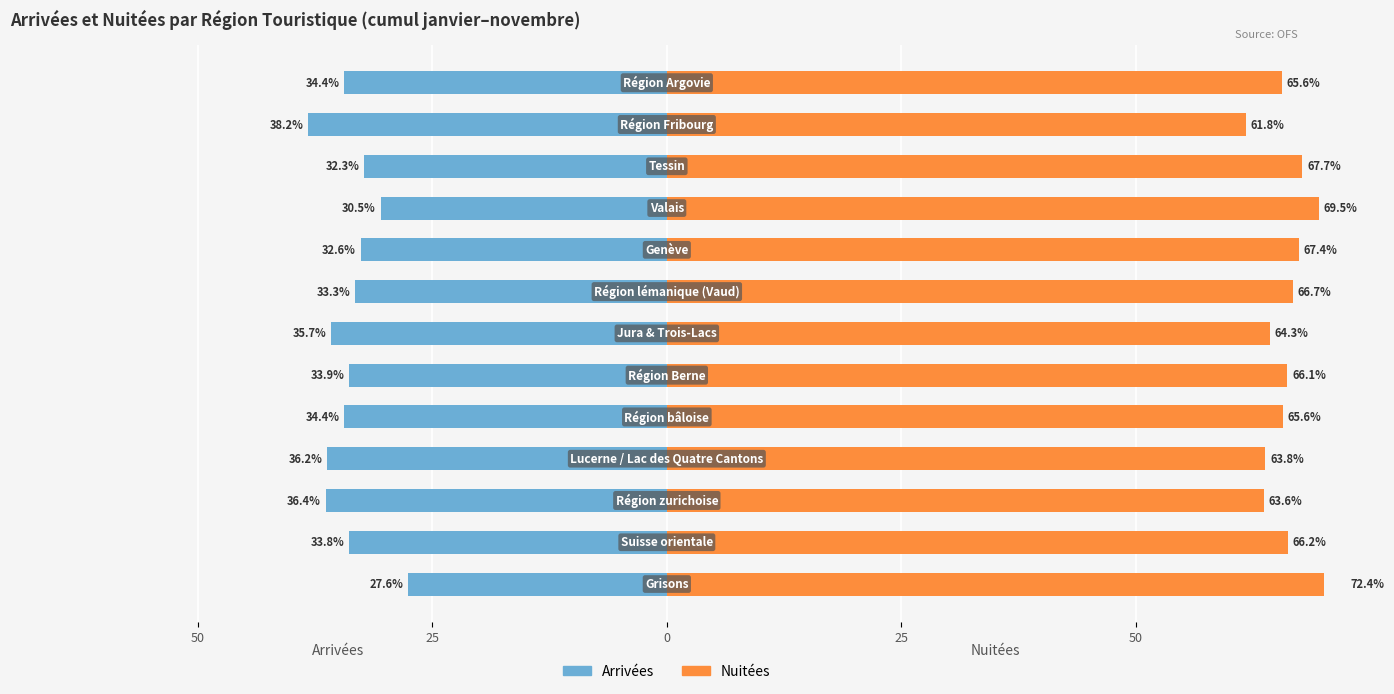

What value does the Nuitées series have at 12?

65.6